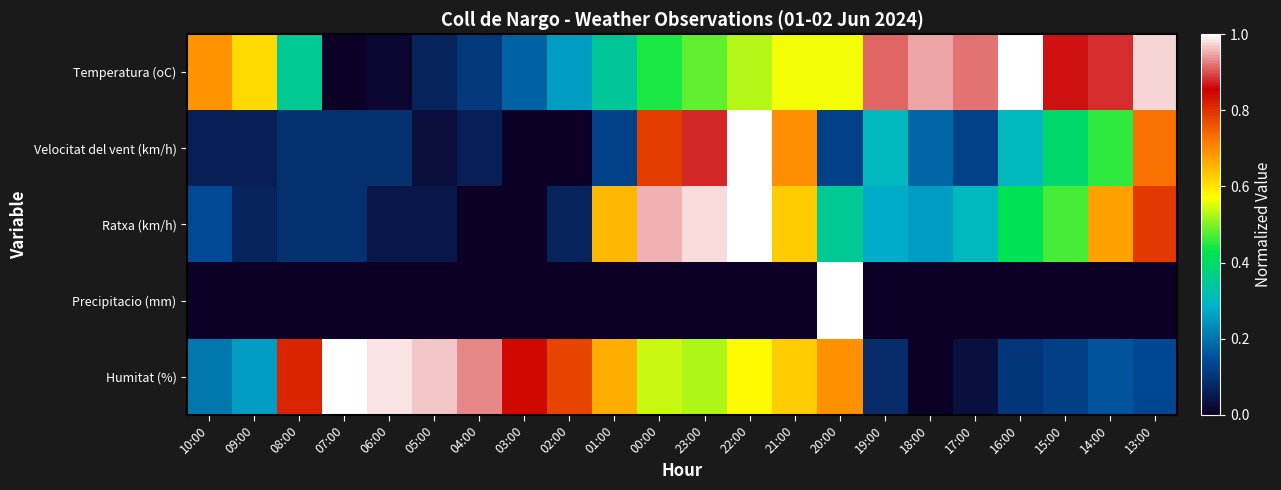

Reading left to right, transcribe all the data shown in this chart.

Temperatura (oC): 10:00=0.7	09:00=0.6	08:00=0.3	07:00=0.0	06:00=0.0	05:00=0.1	04:00=0.1	03:00=0.2	02:00=0.3	01:00=0.3	00:00=0.4	23:00=0.5	22:00=0.5	21:00=0.6	20:00=0.6	19:00=0.9	18:00=0.9	17:00=0.9	16:00=1.0	15:00=0.9	14:00=0.9	13:00=1.0
Velocitat del vent (km/h): 10:00=0.1	09:00=0.1	08:00=0.1	07:00=0.1	06:00=0.1	05:00=0.0	04:00=0.1	03:00=0.0	02:00=0.0	01:00=0.1	00:00=0.8	23:00=0.9	22:00=1.0	21:00=0.7	20:00=0.1	19:00=0.3	18:00=0.2	17:00=0.1	16:00=0.3	15:00=0.4	14:00=0.5	13:00=0.7
Ratxa (km/h): 10:00=0.1	09:00=0.1	08:00=0.1	07:00=0.1	06:00=0.0	05:00=0.0	04:00=0.0	03:00=0.0	02:00=0.1	01:00=0.7	00:00=1.0	23:00=1.0	22:00=1.0	21:00=0.6	20:00=0.3	19:00=0.3	18:00=0.3	17:00=0.3	16:00=0.4	15:00=0.5	14:00=0.7	13:00=0.8
Precipitacio (mm): 10:00=0.0	09:00=0.0	08:00=0.0	07:00=0.0	06:00=0.0	05:00=0.0	04:00=0.0	03:00=0.0	02:00=0.0	01:00=0.0	00:00=0.0	23:00=0.0	22:00=0.0	21:00=0.0	20:00=1.0	19:00=0.0	18:00=0.0	17:00=0.0	16:00=0.0	15:00=0.0	14:00=0.0	13:00=0.0
Humitat (%): 10:00=0.2	09:00=0.3	08:00=0.8	07:00=1.0	06:00=1.0	05:00=1.0	04:00=0.9	03:00=0.8	02:00=0.8	01:00=0.7	00:00=0.5	23:00=0.5	22:00=0.6	21:00=0.6	20:00=0.7	19:00=0.1	18:00=0.0	17:00=0.0	16:00=0.1	15:00=0.1	14:00=0.2	13:00=0.1